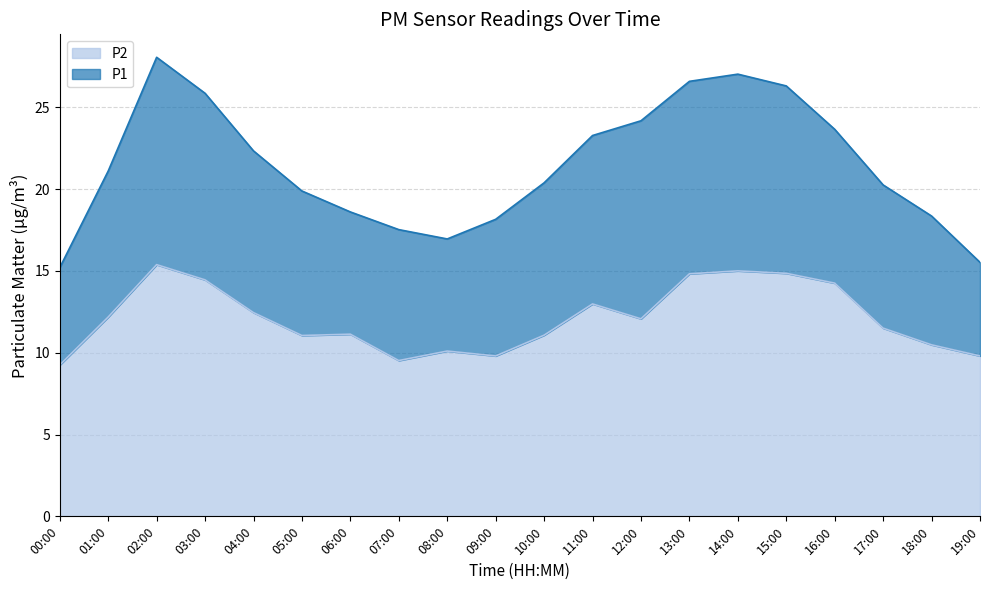

What is the smallest value displayed?

9.2